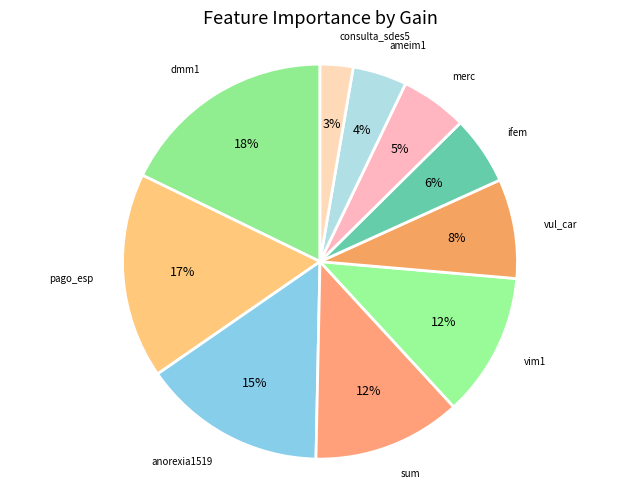

How many segments does this pie chart have?

10